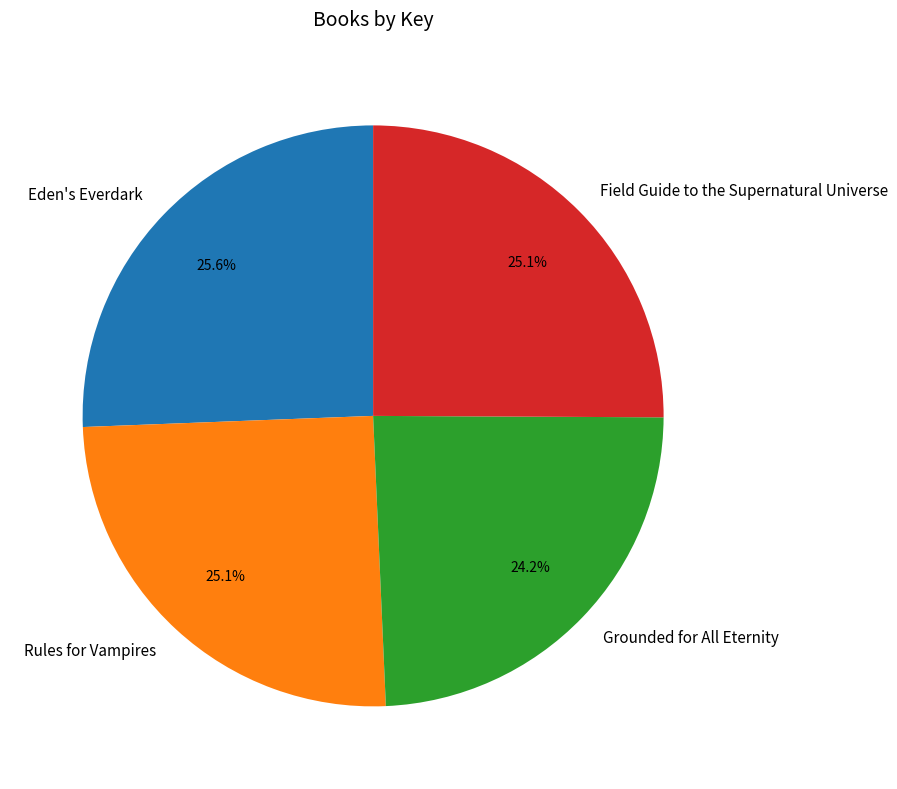

What is the total percentage of Field Guide to the Supernatural Universe and Rules for Vampires?

50.2%